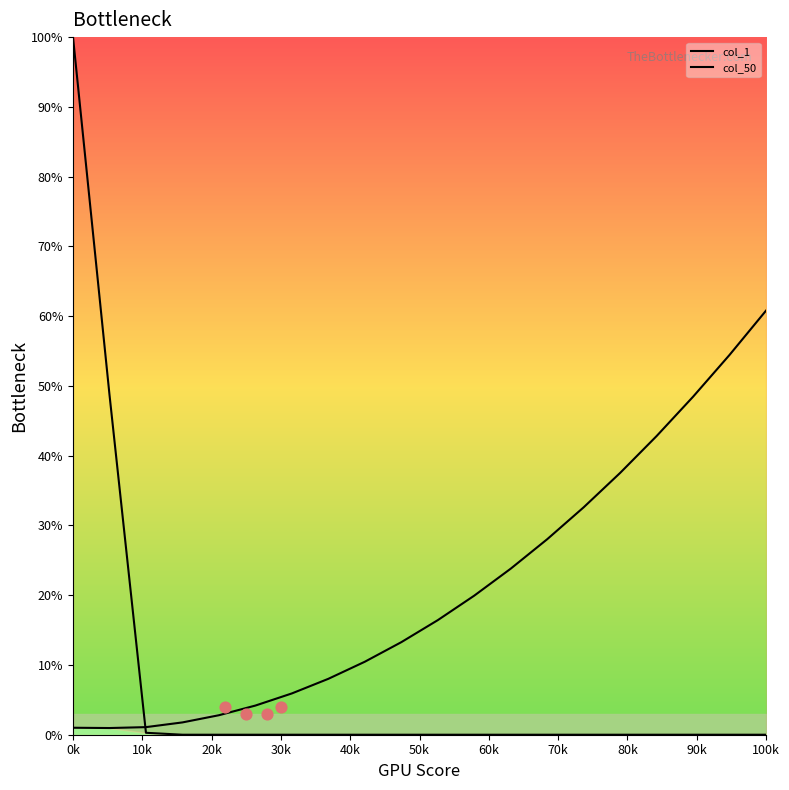

Which series contains the lowest Y value?

col_1